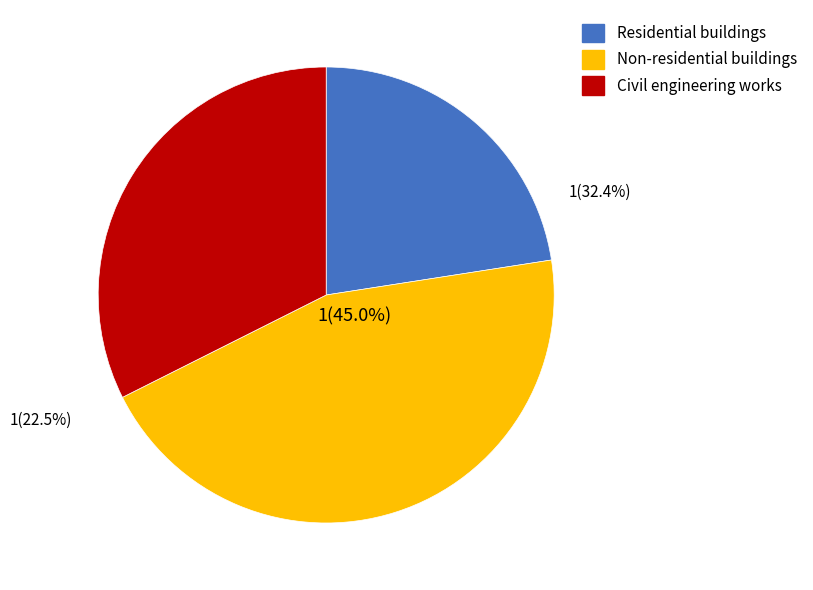

Is there any slice that represents more than half of the pie?

No